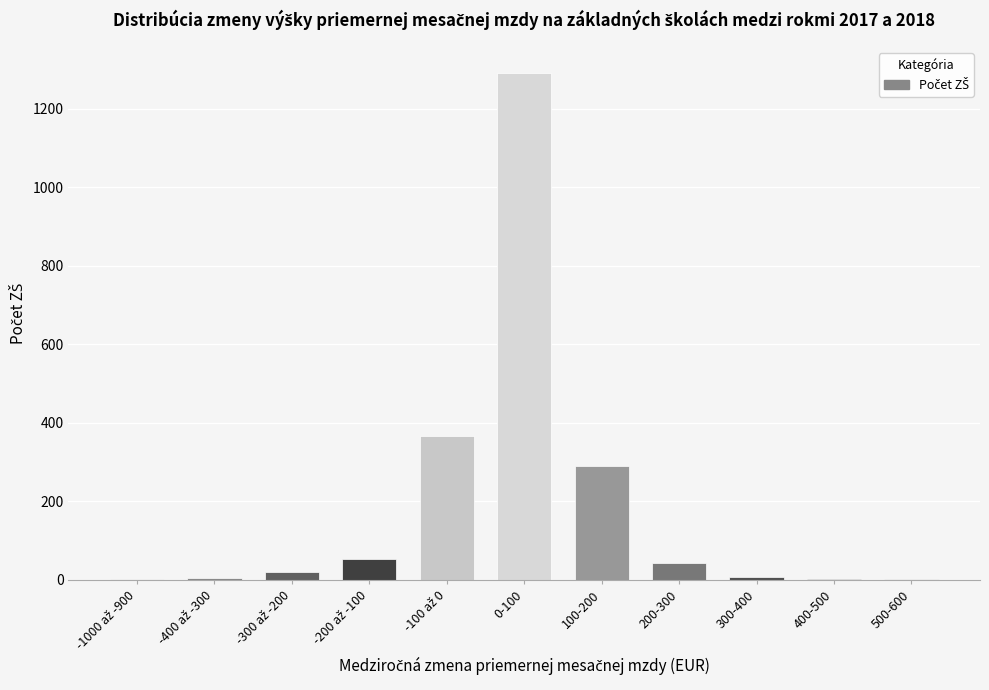

The chart shows a value of 1292 at 0-100. True or false?

True